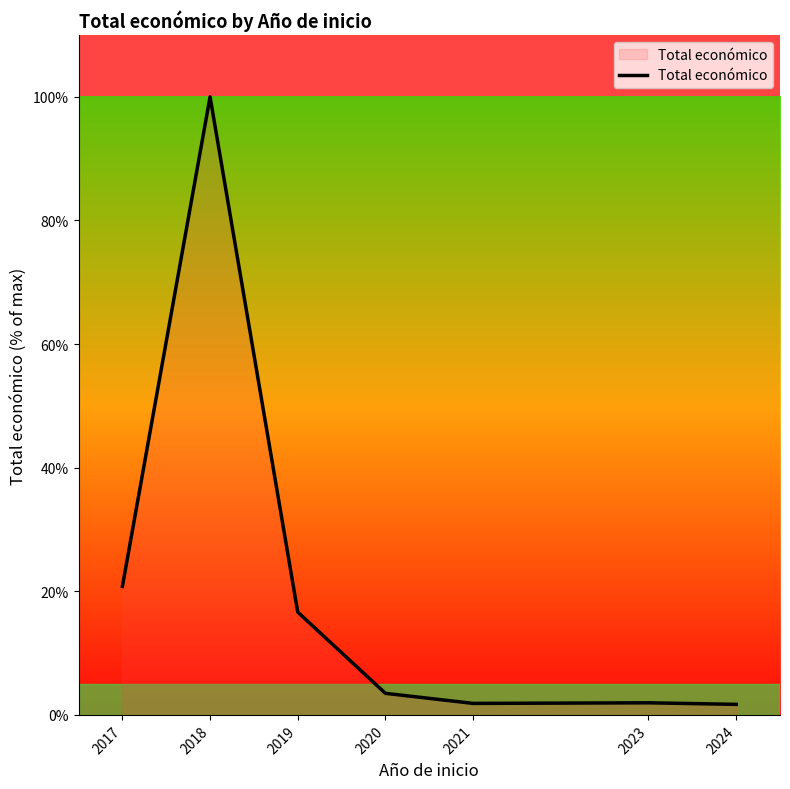

What is the sum of the values at 2019 and 2020?

20.1